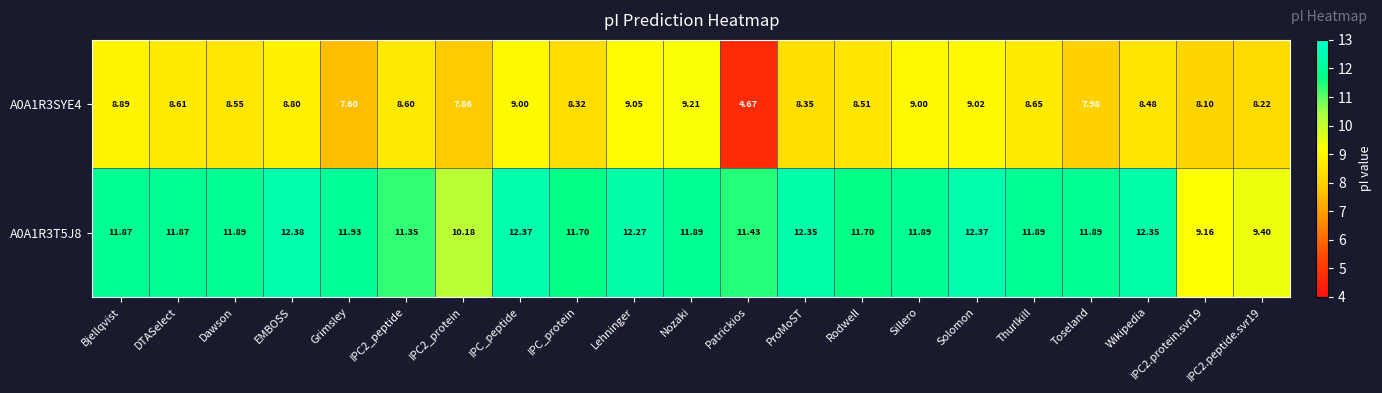

What is the total value across all series at Toseland?

19.9